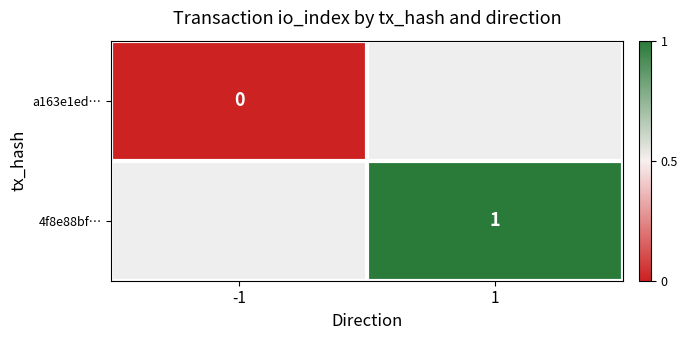

Is it true that 4f8e88bf… equals 1 at 1?

True